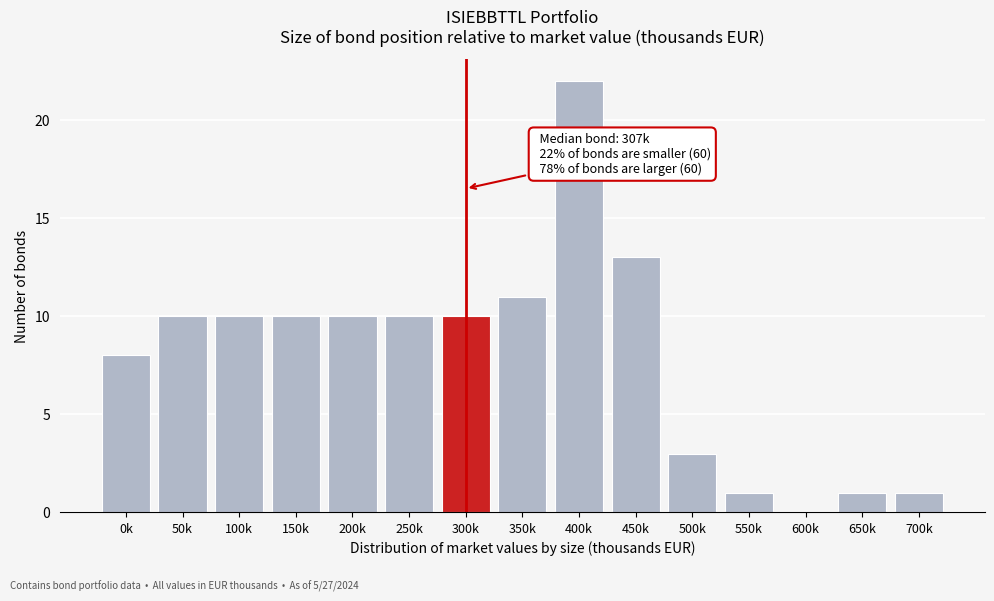

Reading left to right, extract all data points from this chart.

0k=8	50k=10	100k=10	150k=10	200k=10	250k=10	300k=10	350k=11	400k=22	450k=13	500k=3	550k=1	600k=0	650k=1	700k=1